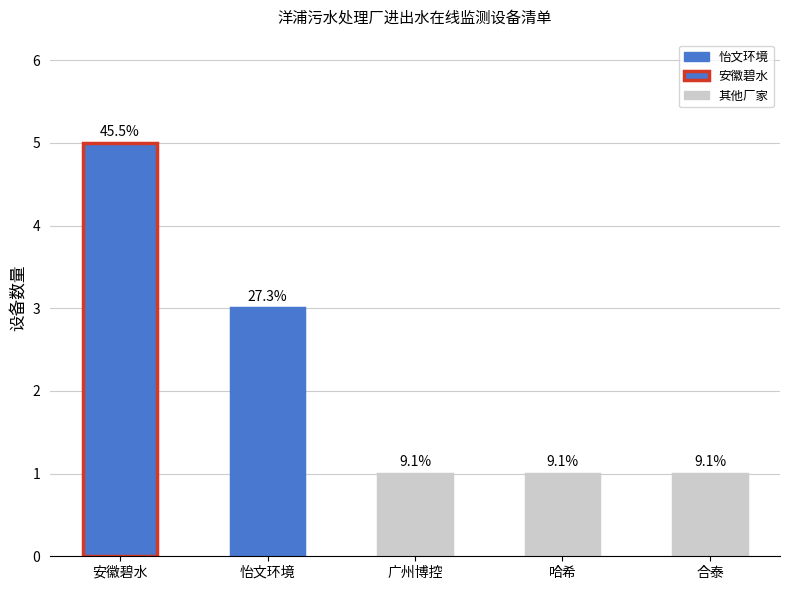

What value does the data have at 合泰?

1